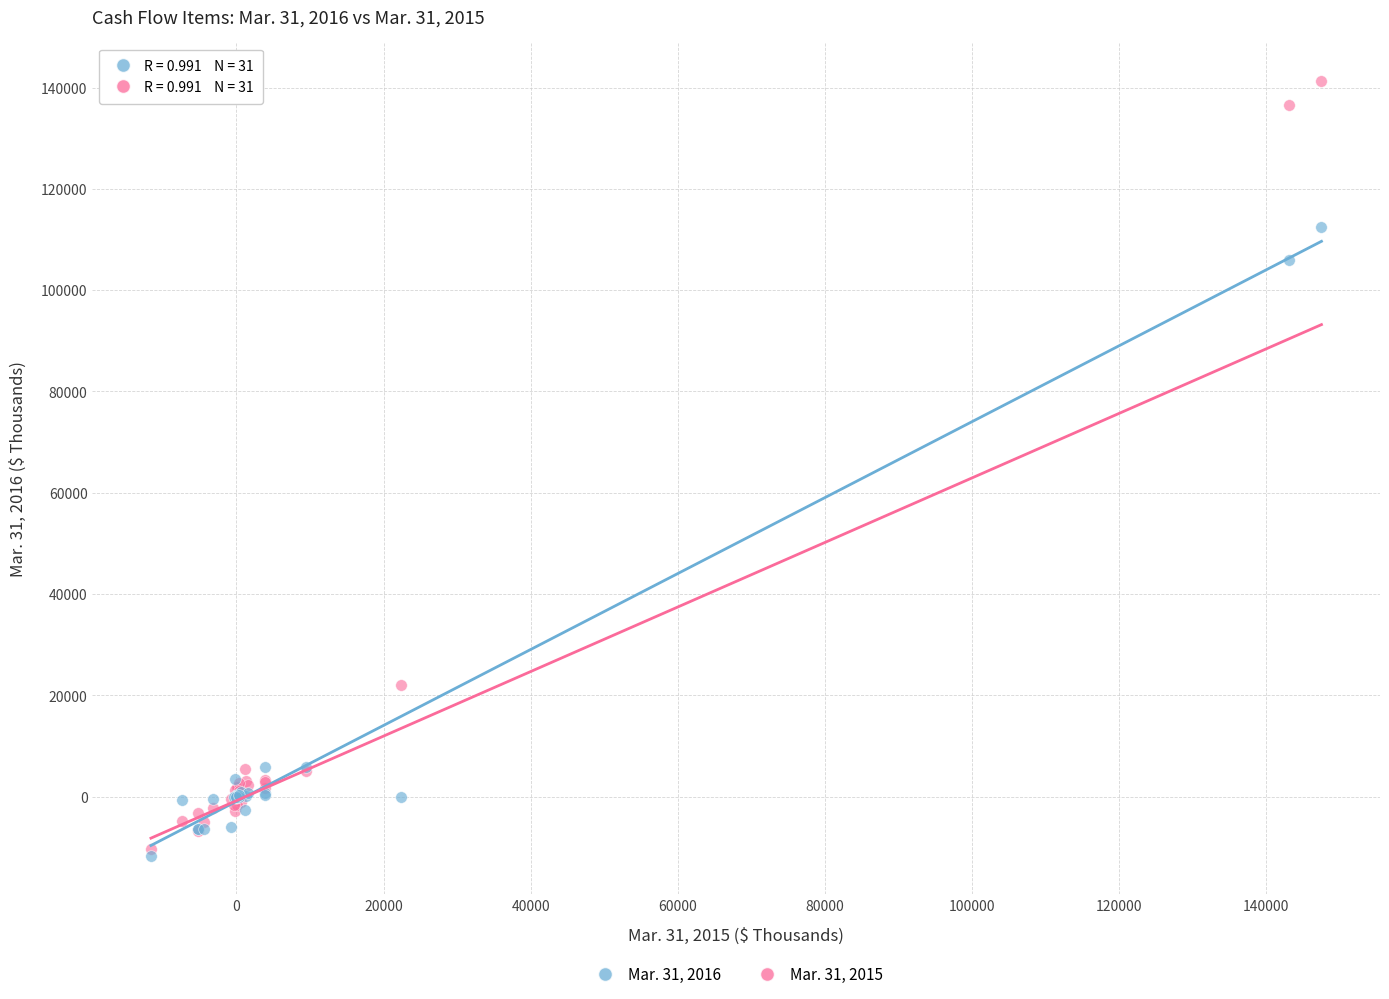

Which series has the largest Y range (max minus min)?

Mar. 31, 2015